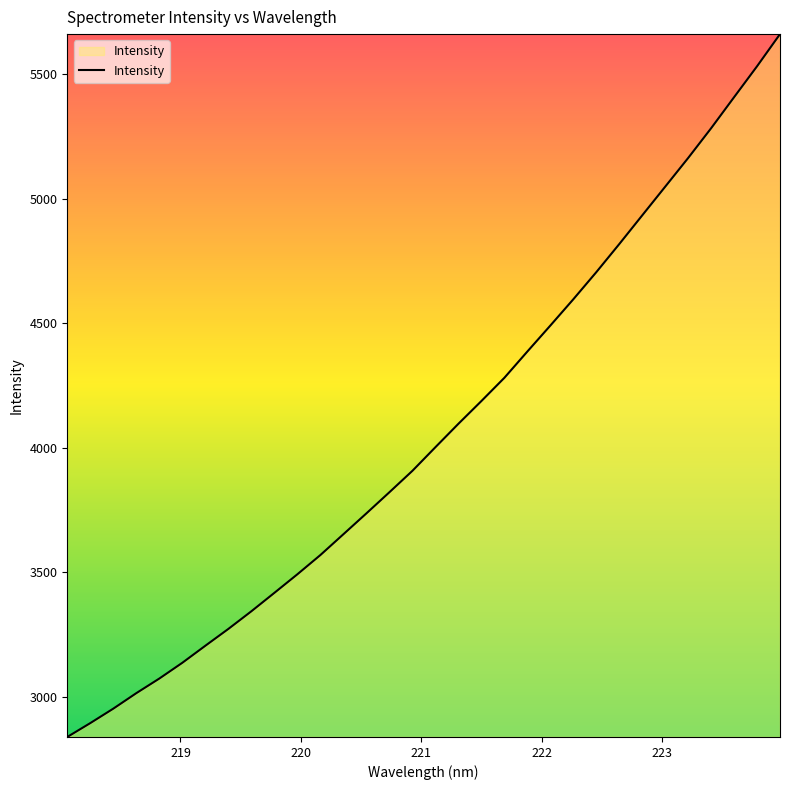

What is the minimum value shown in the chart?

2838.2